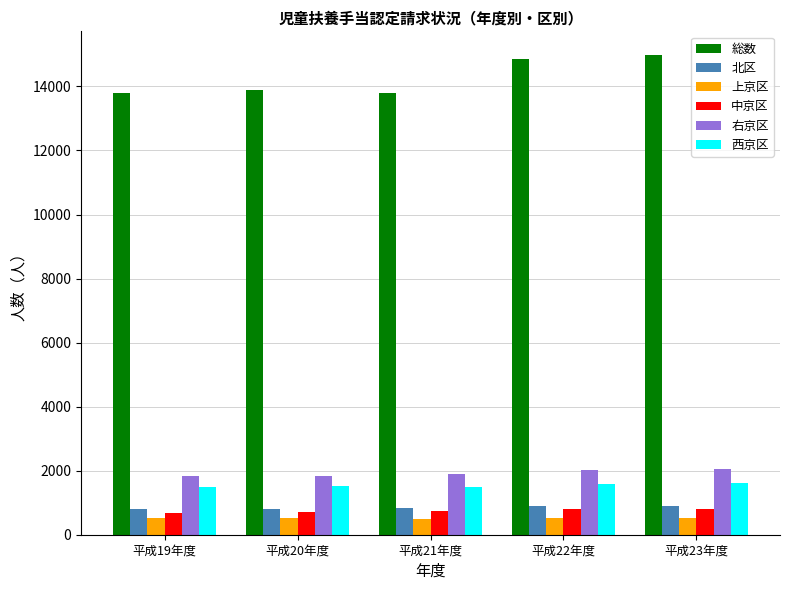

What is the label of the 5th bar from the left?

平成23年度